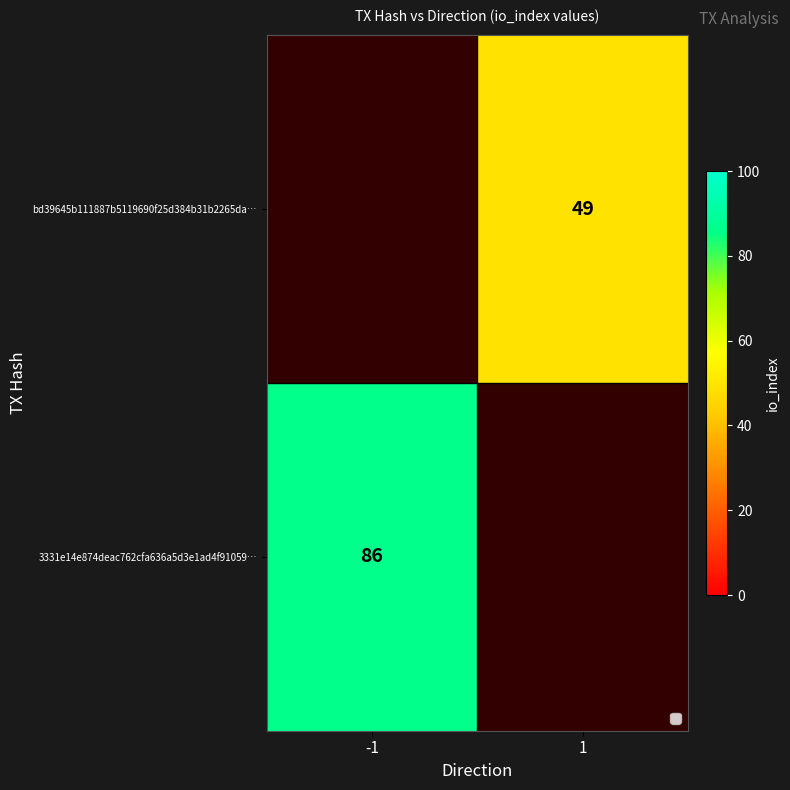

The 3331e14e874deac762cfa636a5d3e1ad4f91059… series shows 124 at -1. True or false?

False